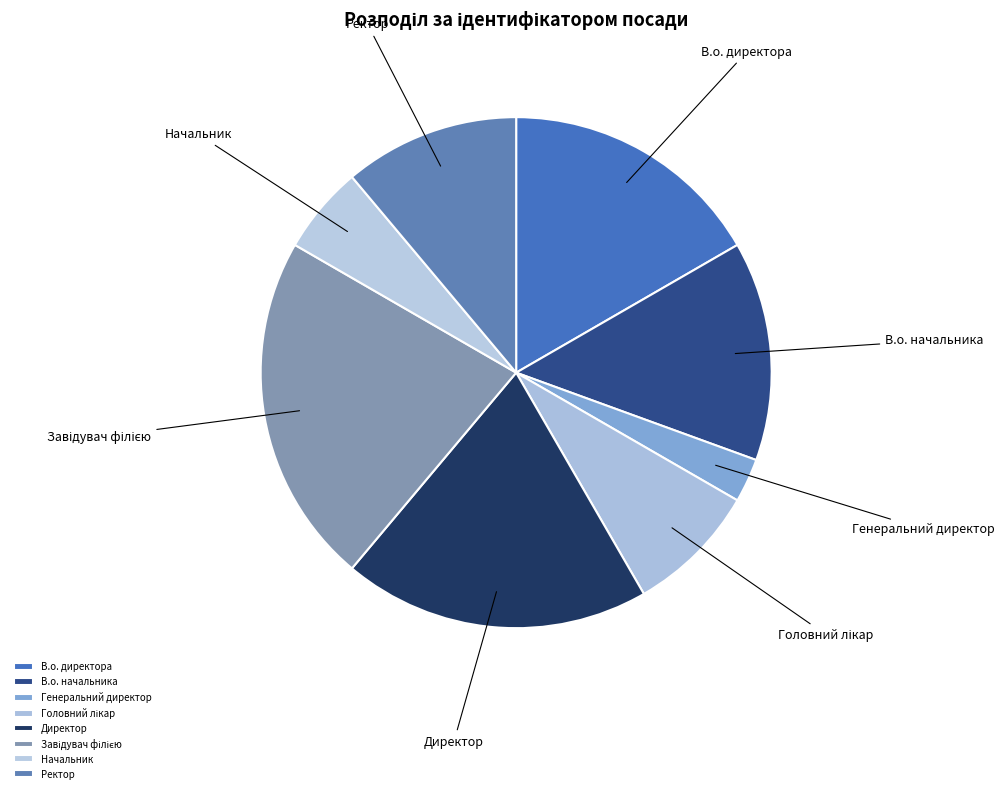

To the nearest percent, what portion does Начальник represent?

6%